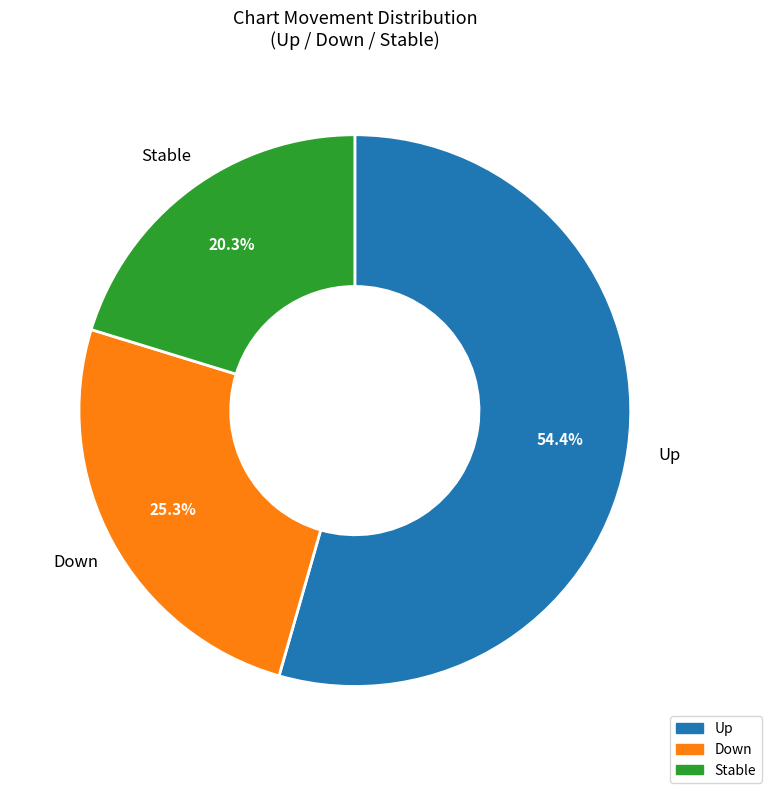

Does any single category account for the majority?

Yes